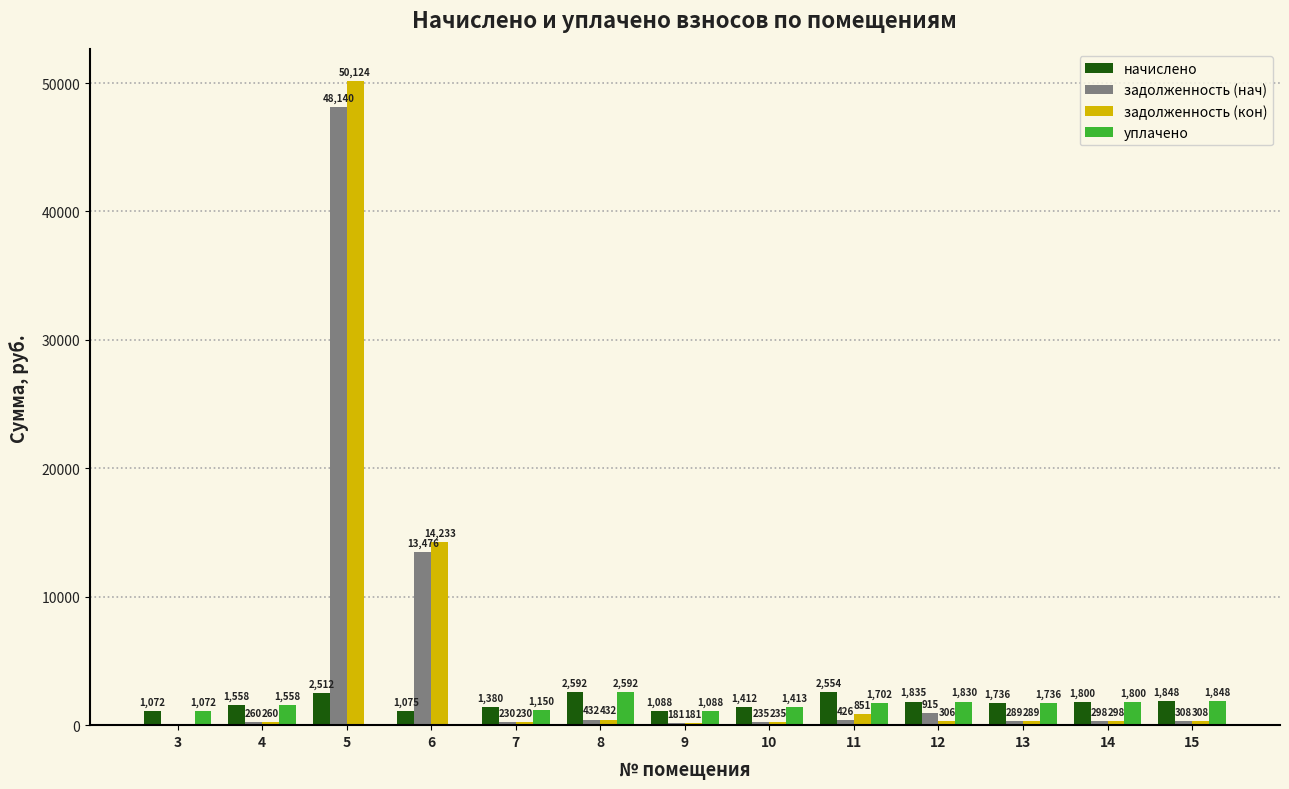

Is it true that начислено equals 1736.3 at 13?

True